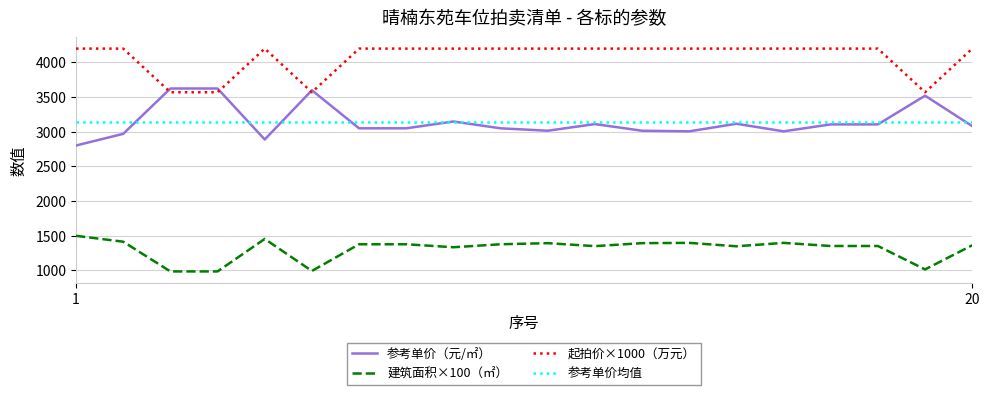

True or false: 建筑面积×100（㎡） and 参考单价（元/㎡） cross at least once.

False